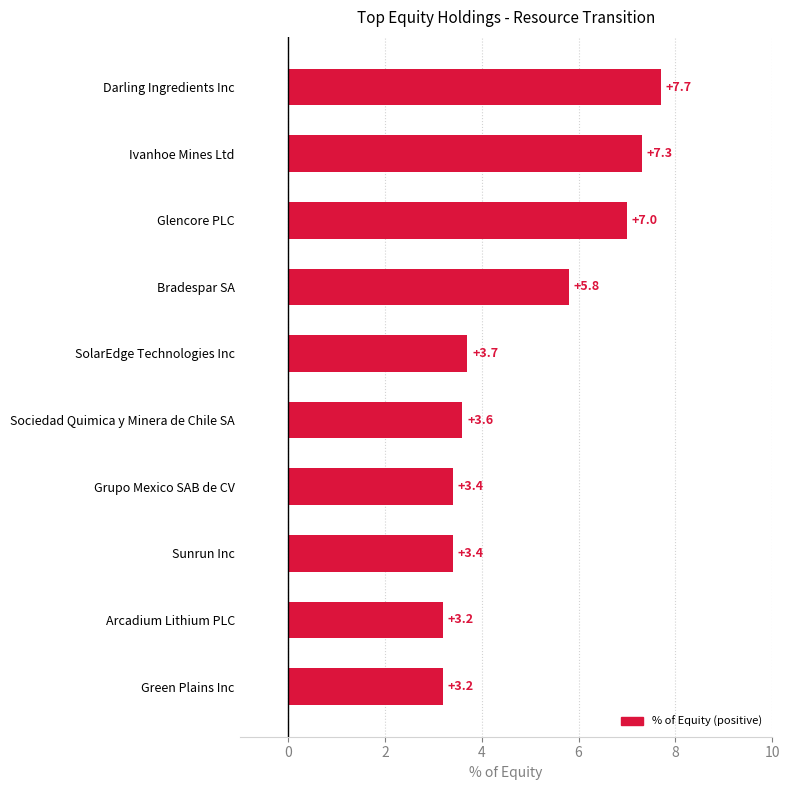

The value at Arcadium Lithium PLC is 1.0. True or false?

False